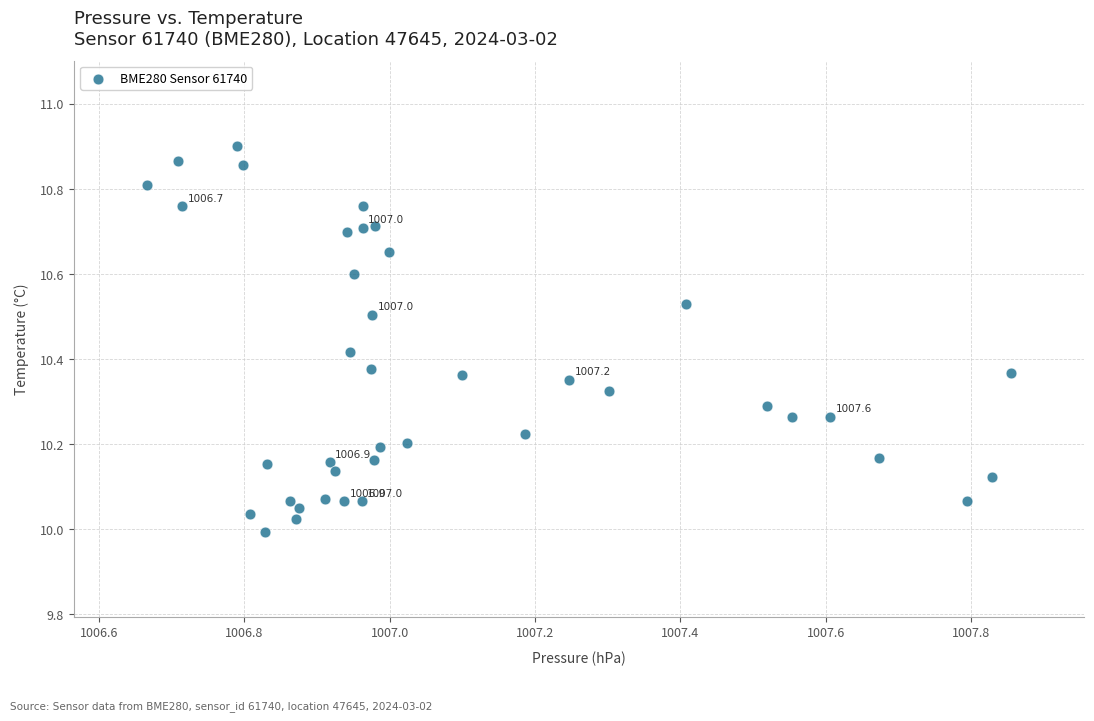

What is the range of Y values (max minus min)?

0.9